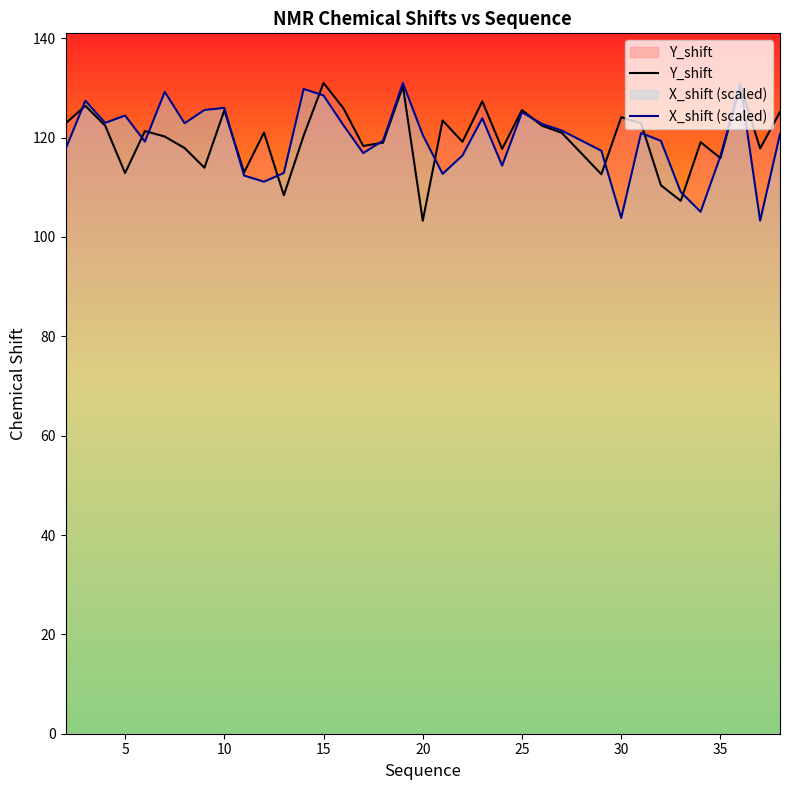

In X_shift (scaled), how many points are lower than both neighbors (excluding endpoints)?

10